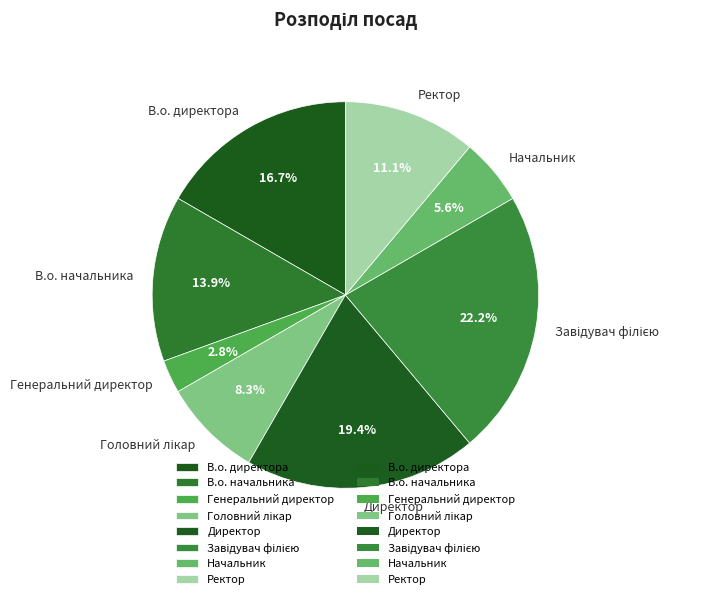

To the nearest percent, what percentage of the pie is В.о. начальника?

14%